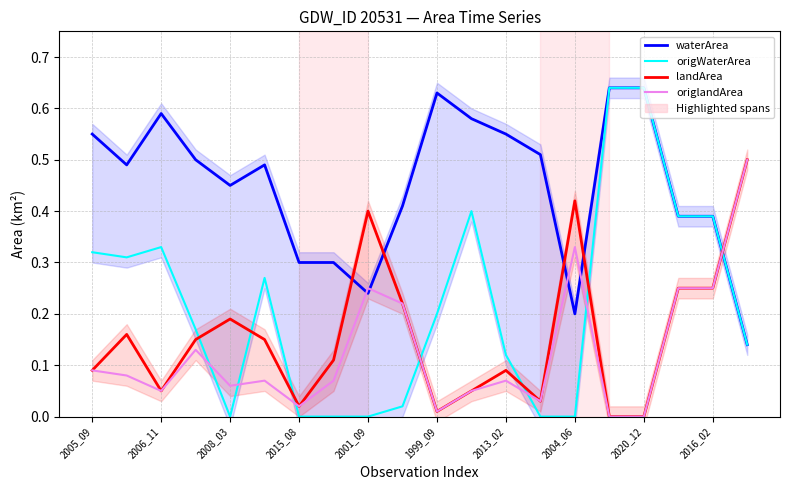

What is the sum of the landArea values at 2004_06 and 18?

0.4